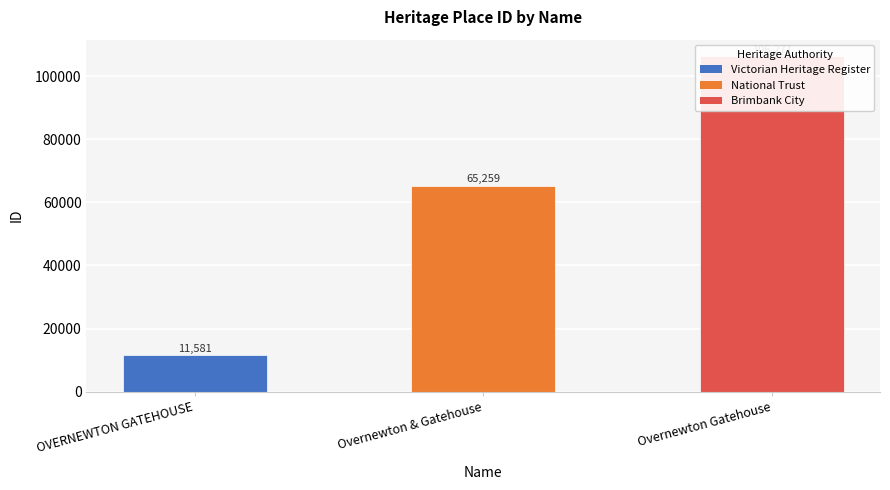

List the labels in order of value, largest first.

Overnewton Gatehouse, Overnewton & Gatehouse, OVERNEWTON GATEHOUSE